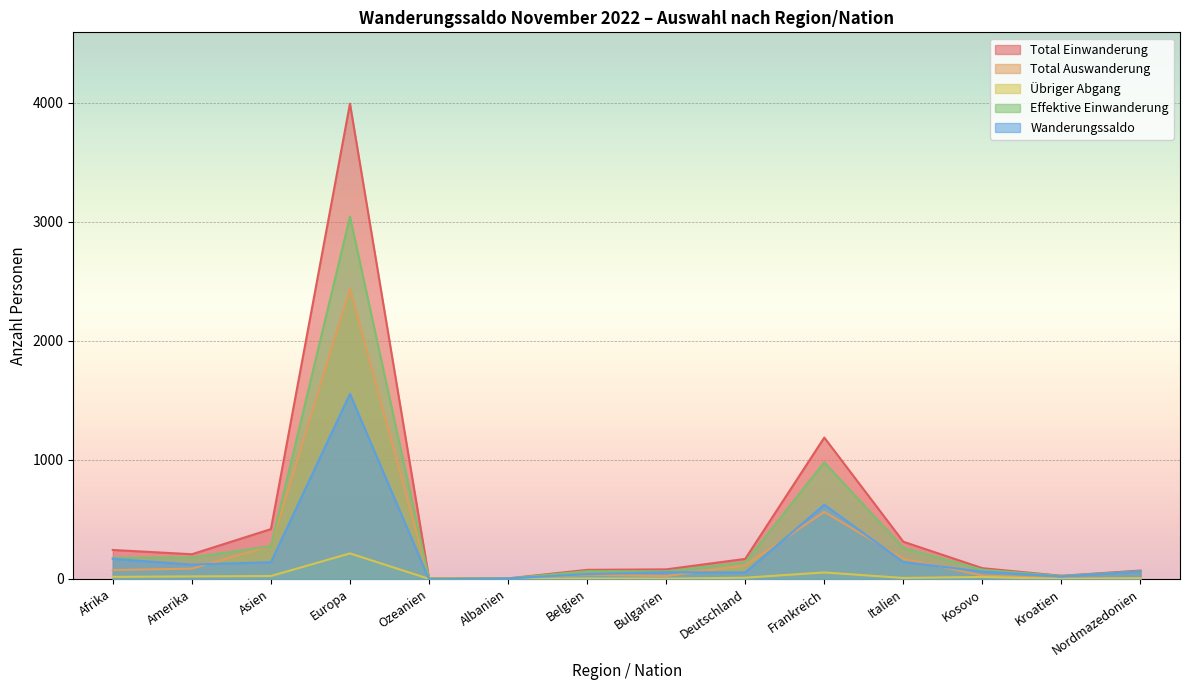

Reading right to left, what are all the values shown in this chart?

Total Einwanderung: 71	27	91	313	1188	169	81	77	5	4	3993	419	208	244
Total Auswanderung: 8	6	29	170	564	114	25	36	1	6	2438	278	87	75
Übriger Abgang: 6	0	17	9	55	11	3	5	0	1	215	25	22	18
Effektive Einwanderung: 65	26	78	262	980	140	64	66	5	3	3044	275	182	177
Wanderungssaldo: 63	21	62	143	624	55	56	41	4	-2	1555	141	121	169